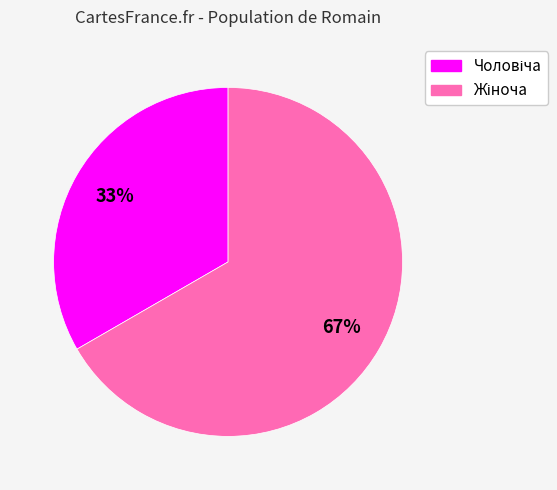

To the nearest percent, what is the average slice percentage?

50%